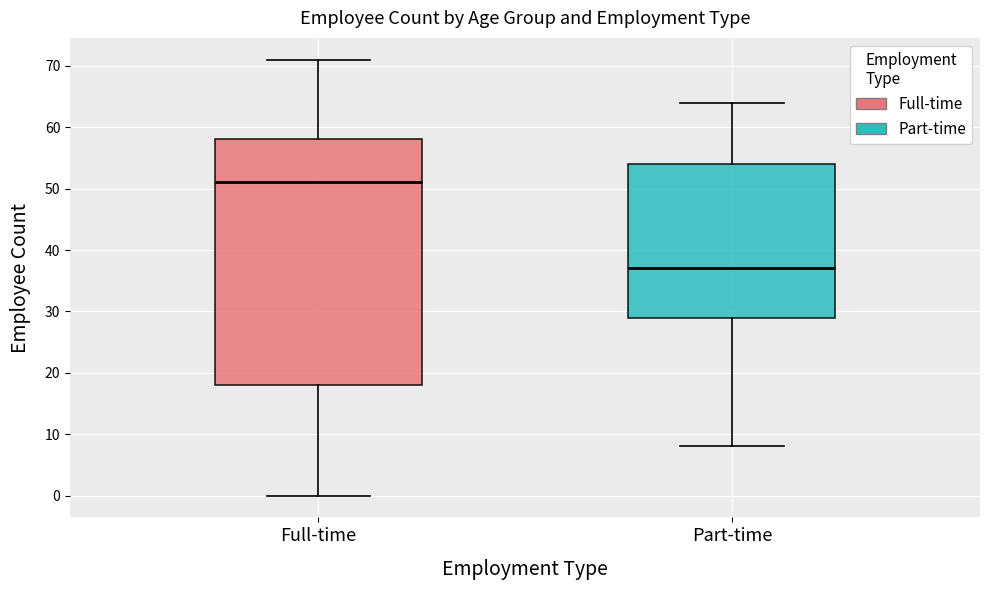

Which box has the lowest median line?

Part-time